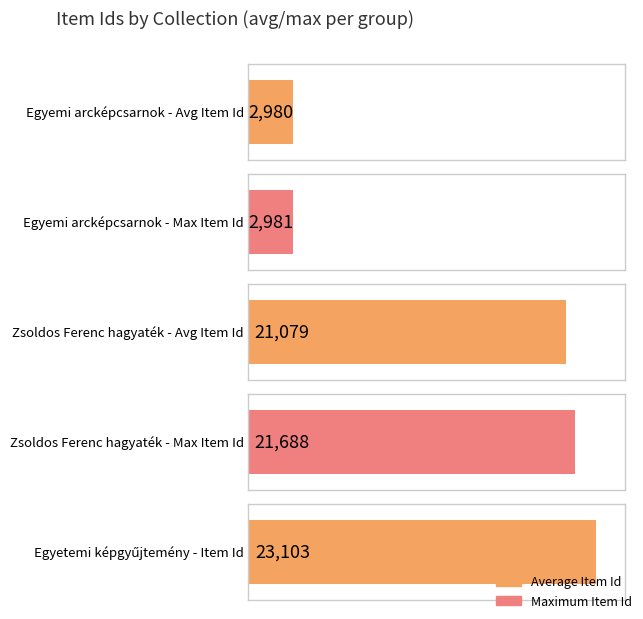

How many categories are shown in the chart?

5